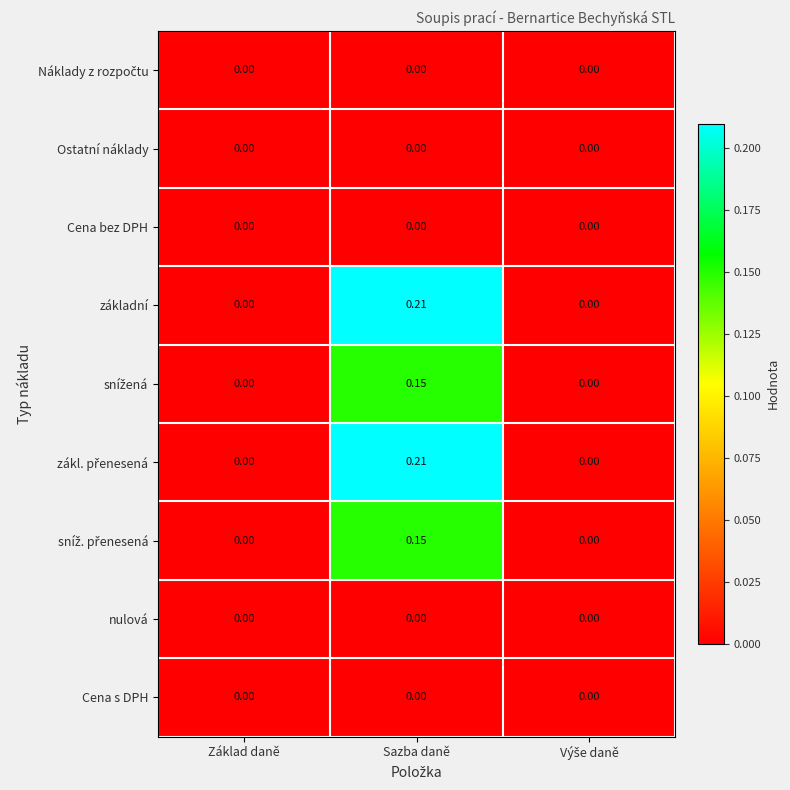

Count the number of data series in this chart.

9